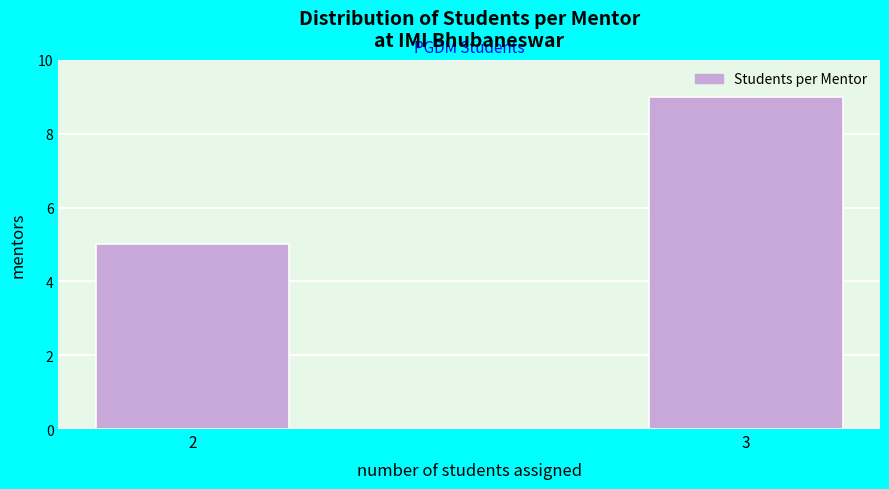

Reading right to left, what are all the values shown in this chart?

3=9	2=5